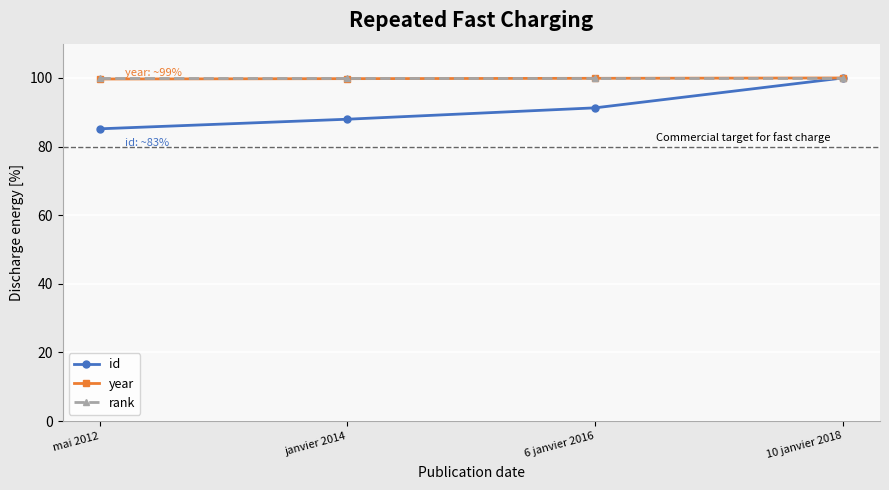

At how many categories does at least one series exceed 96?

4